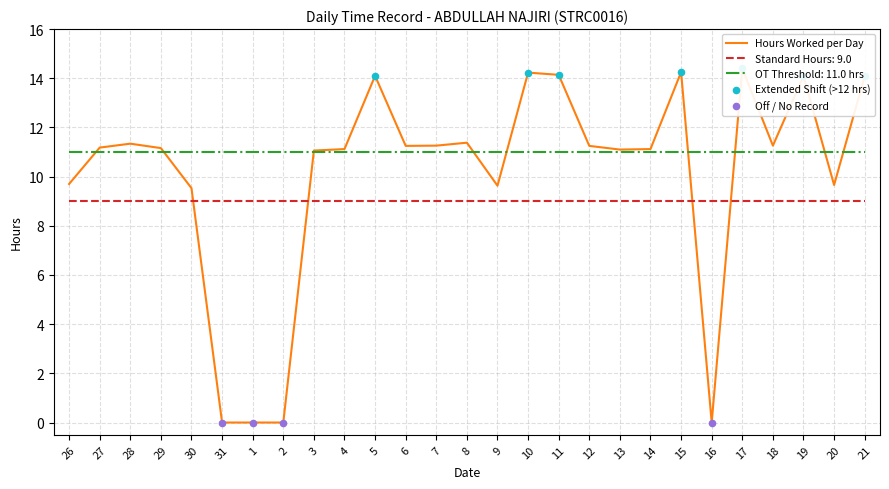

What is the change in value from 16 to 20?

+9.7